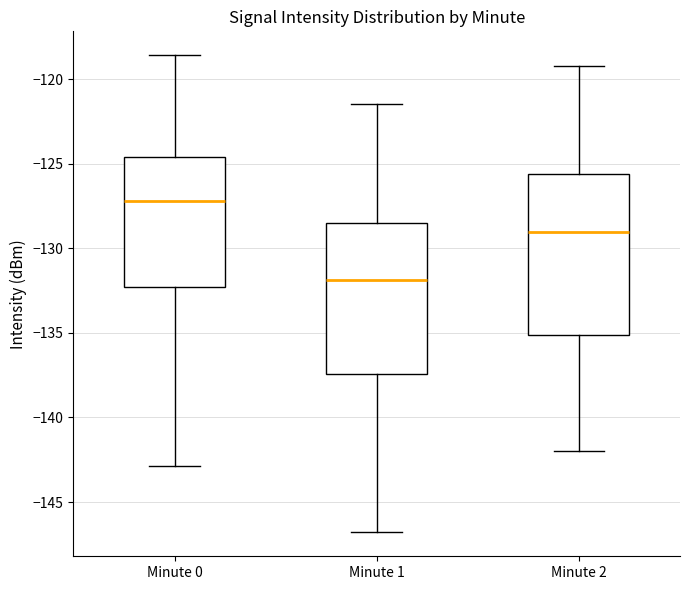

Reading left to right, read every box against the y-axis: the position of its median line, the range the box covers, and the ends of its whiskers. The values are not printed on the chart, so give them approximately, as read against the axis.

Minute 0: median -127.0, box -132.5 to -124.5, whiskers -143.0 to -118.5
Minute 1: median -132.0, box -137.5 to -128.5, whiskers -147.0 to -121.5
Minute 2: median -129.0, box -135.0 to -125.5, whiskers -142.0 to -119.0